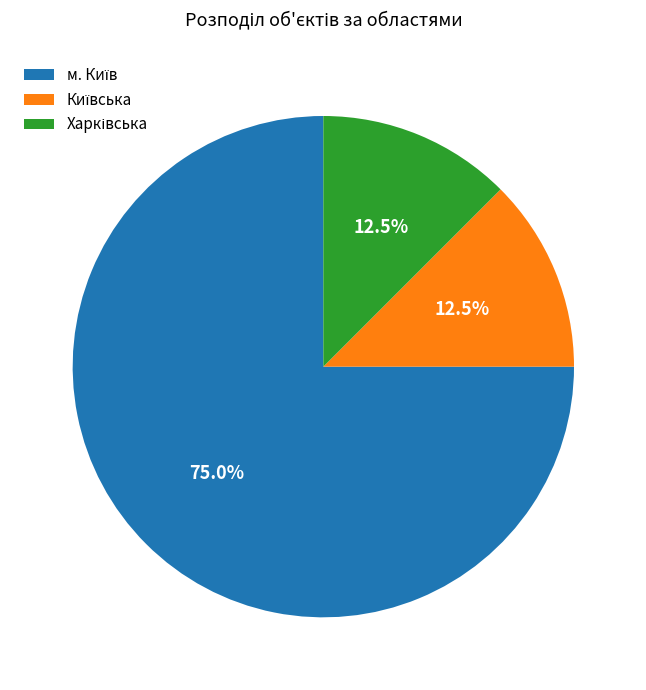

To the nearest percent, what is the difference between the largest and smallest slice percentages?

62%